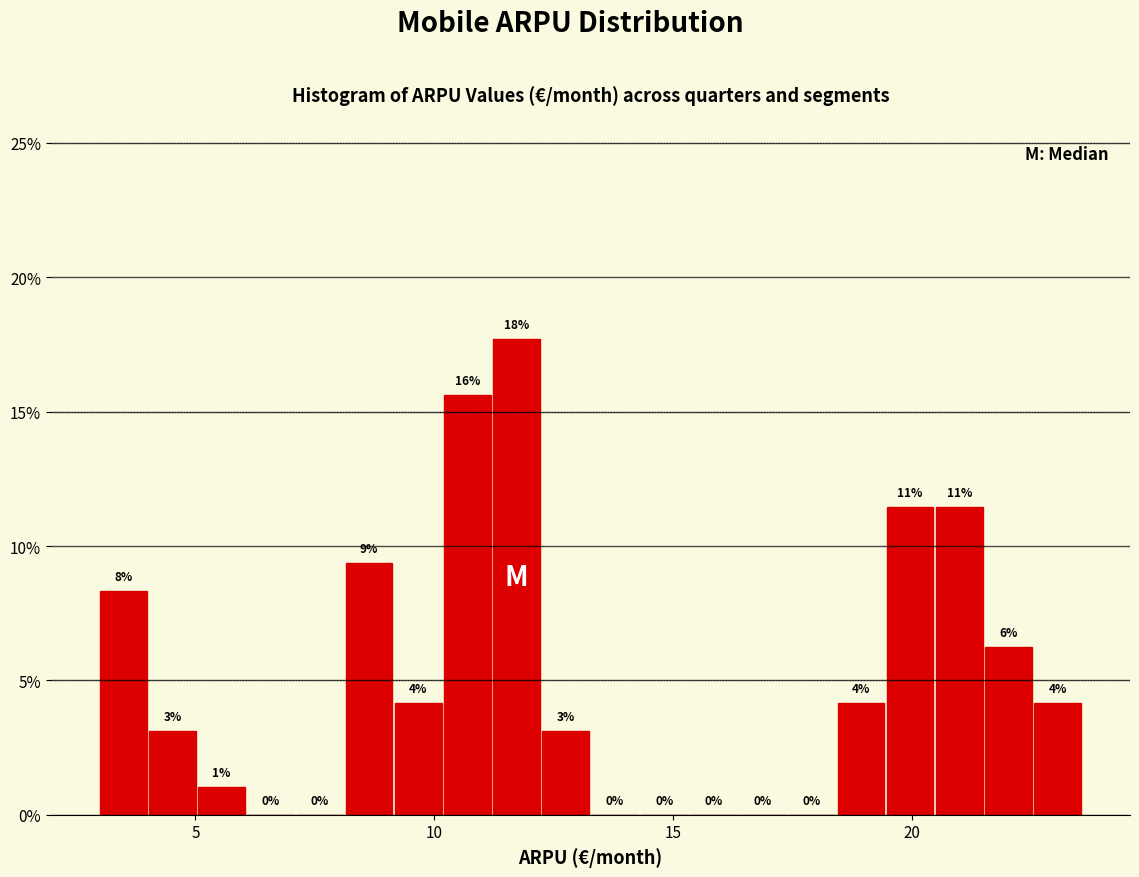

Read against the x-axis, roughly where is the centre of the tallest bar?

11.5